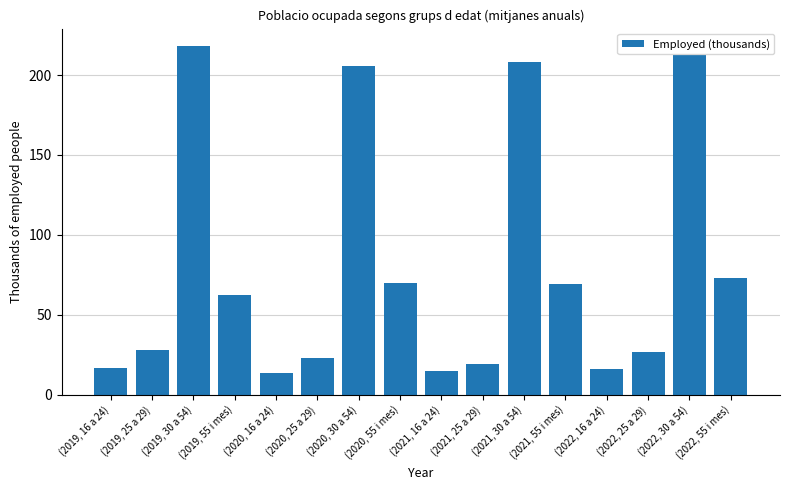

At which category does the chart reach its peak across all series?

(2019, 30 a 54)